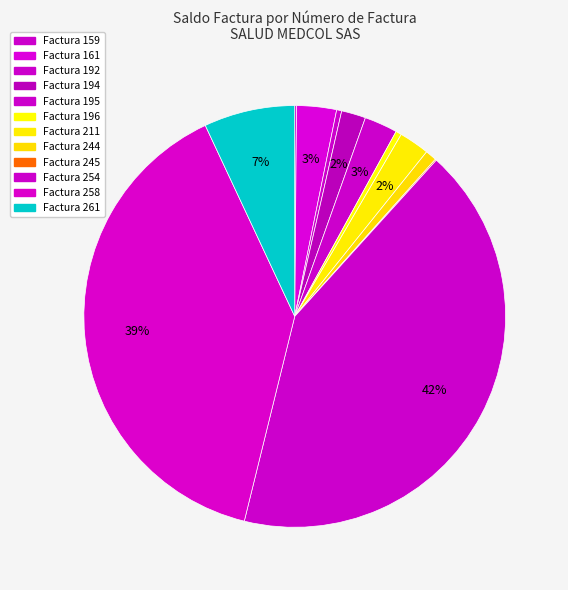

Count the number of slices in the pie.

12